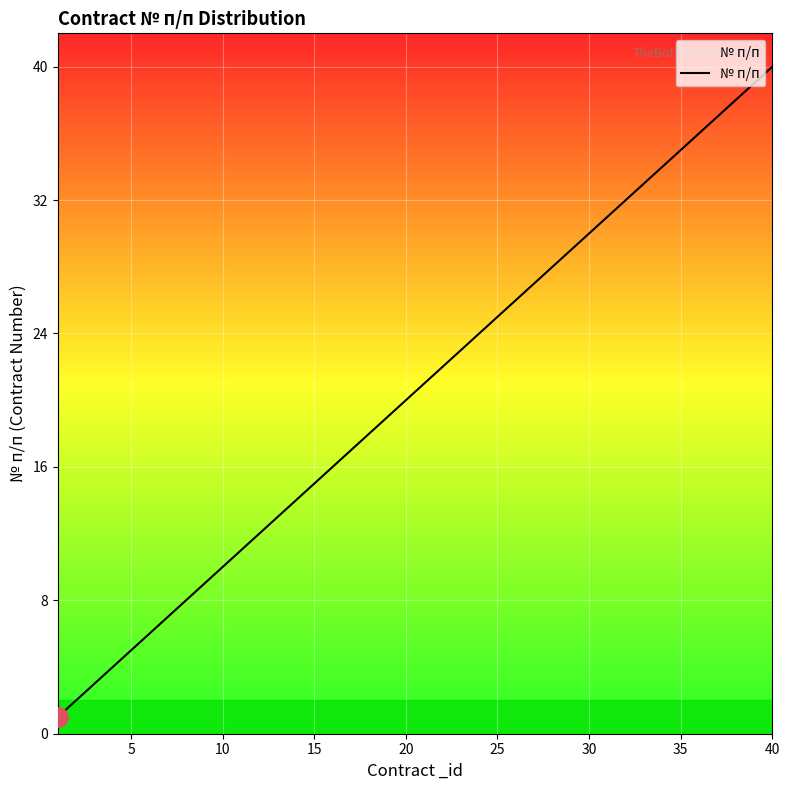

What is the difference between the maximum and minimum values?

39